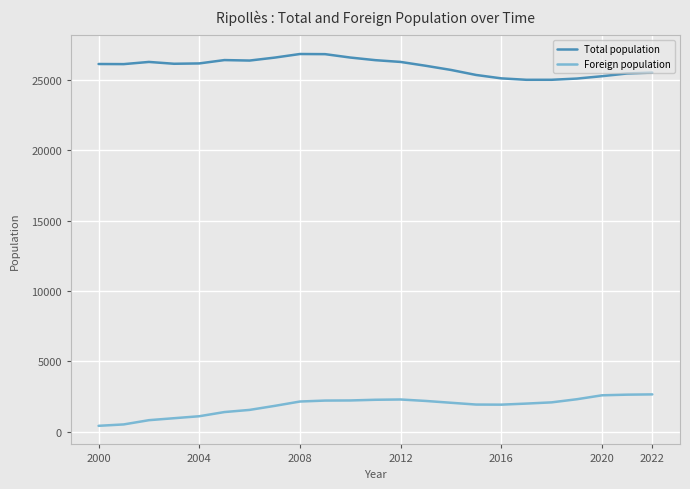

True or false: Foreign population and Total population cross at least once.

False